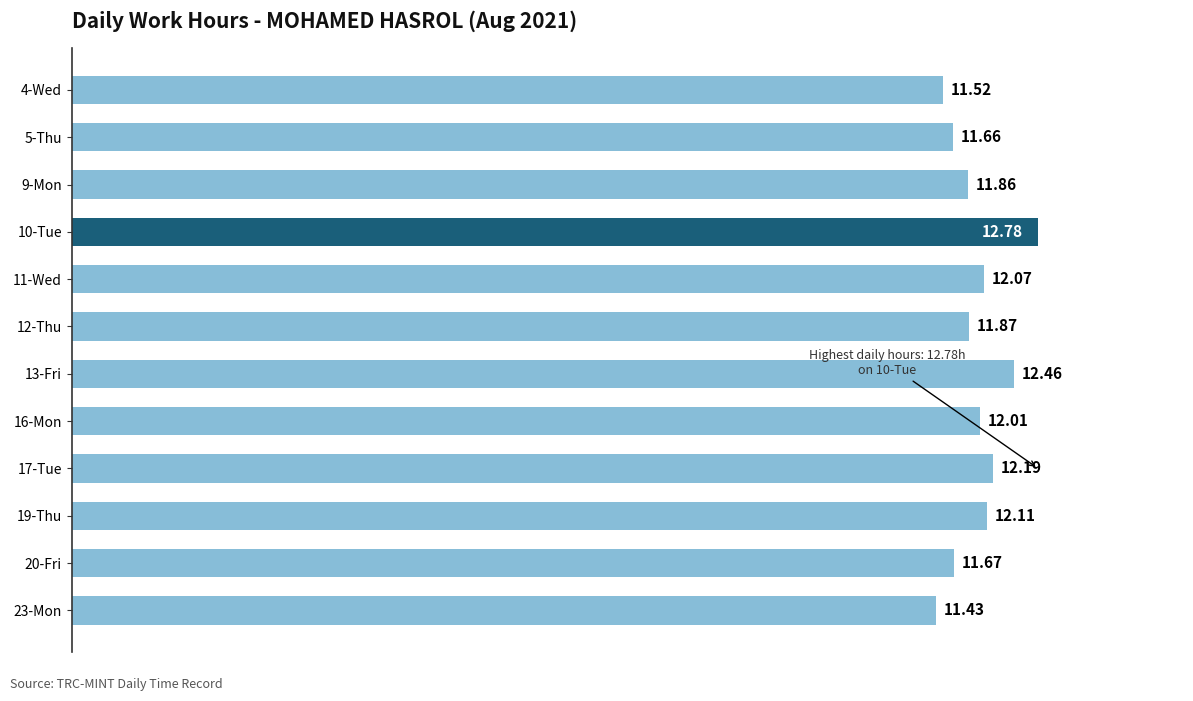

Rank the categories by value from lowest to highest.

23-Mon, 4-Wed, 5-Thu, 20-Fri, 9-Mon, 12-Thu, 16-Mon, 11-Wed, 19-Thu, 17-Tue, 13-Fri, 10-Tue